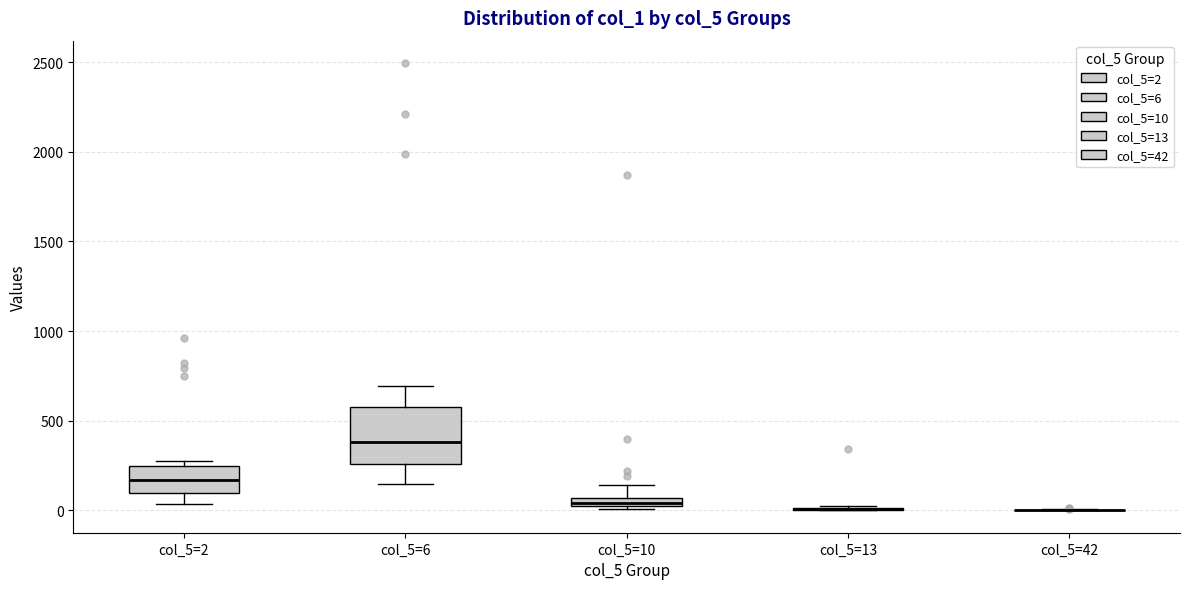

Which box is the tallest, from its lower edge to its upper edge?

col_5=6